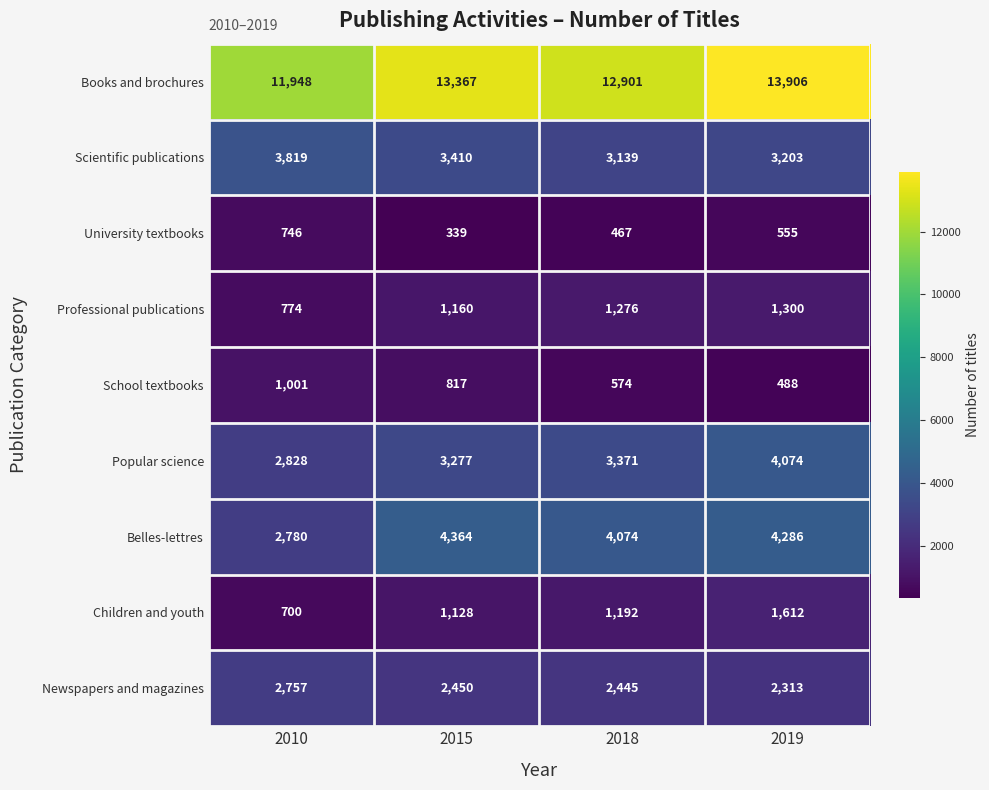

How many series are shown in this chart?

9